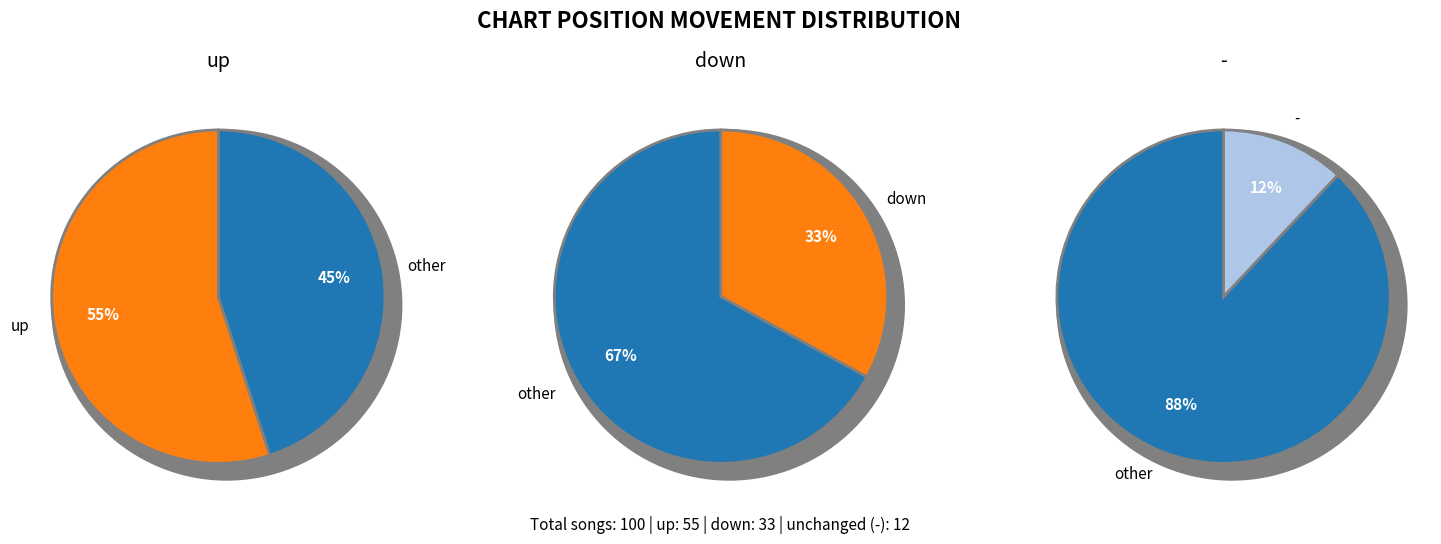

What is the ratio of the value at up to the value at -?

4.6